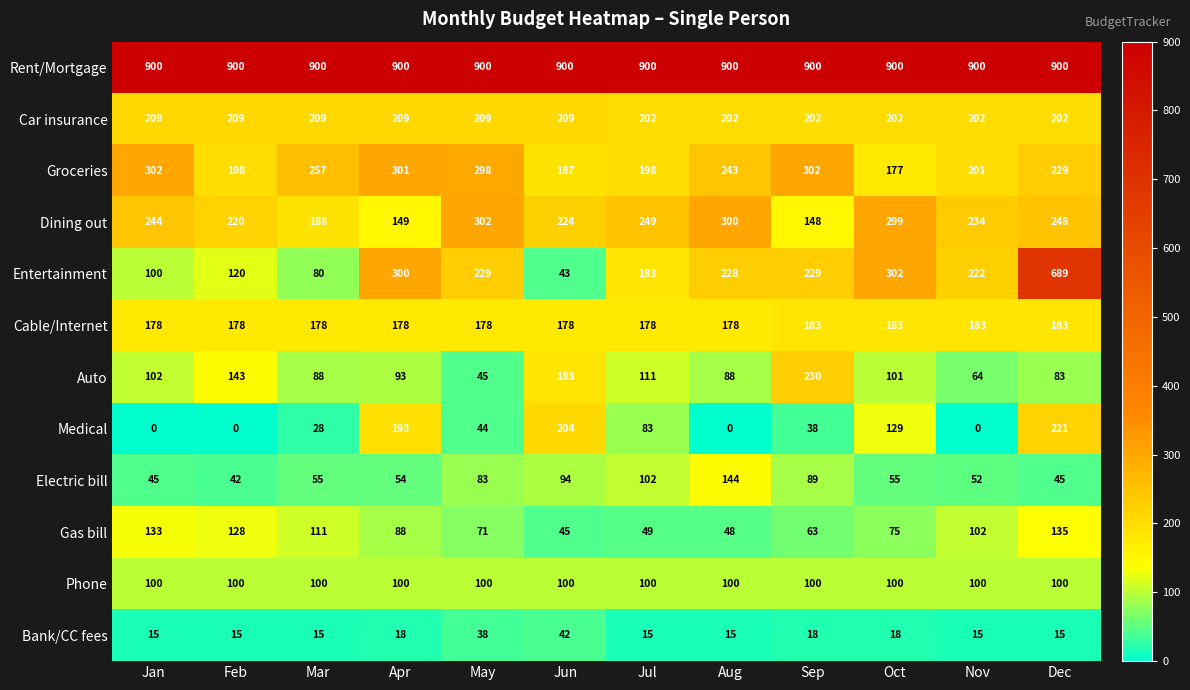

At how many categories does at least one series exceed 329?

12